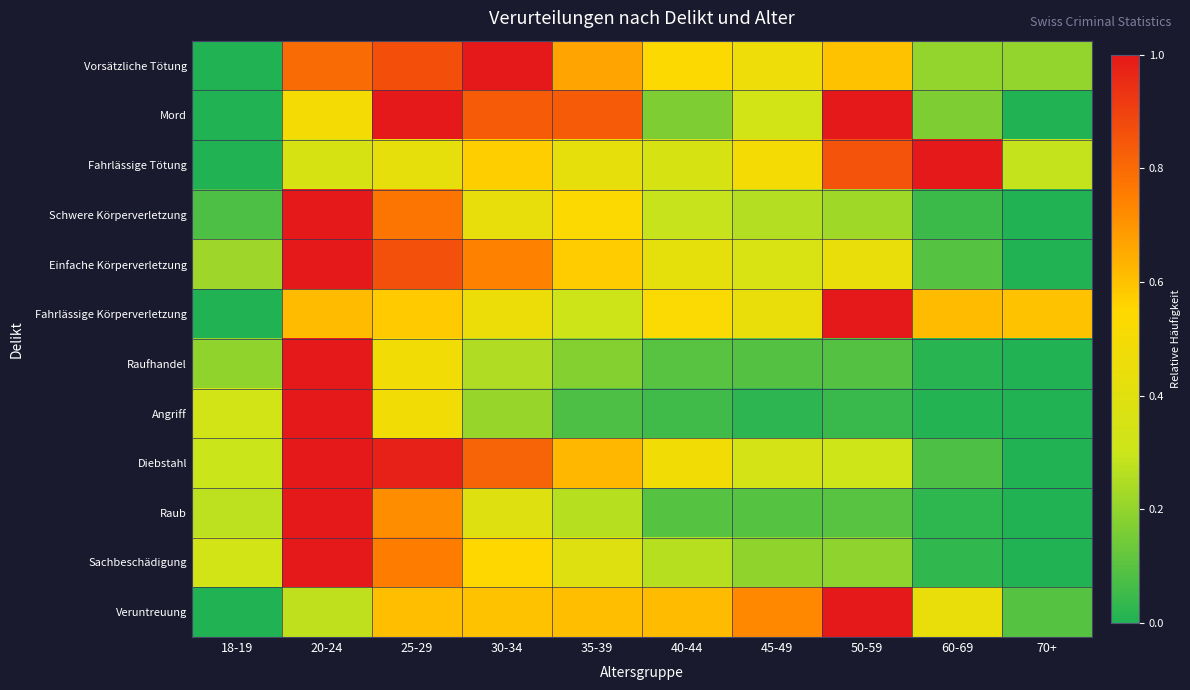

Between 60-69 and 30-34, which is larger?

30-34